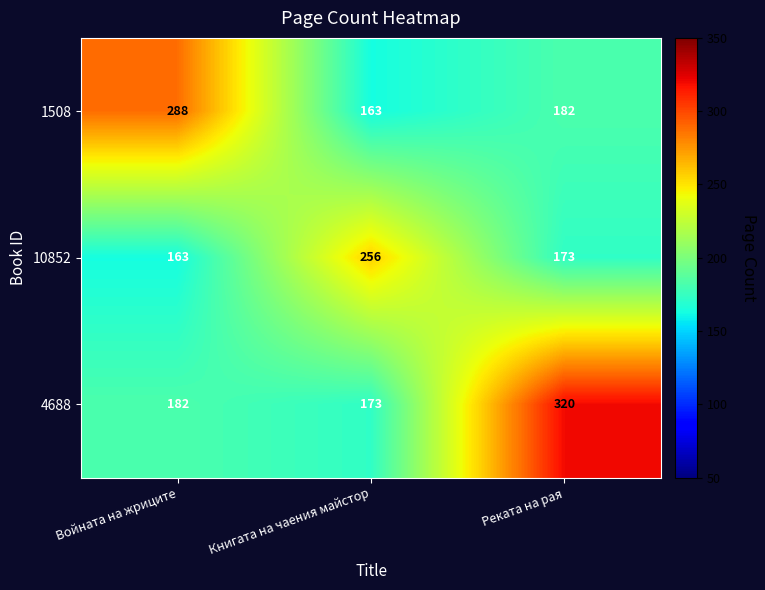

What is the minimum value shown in the chart?

163